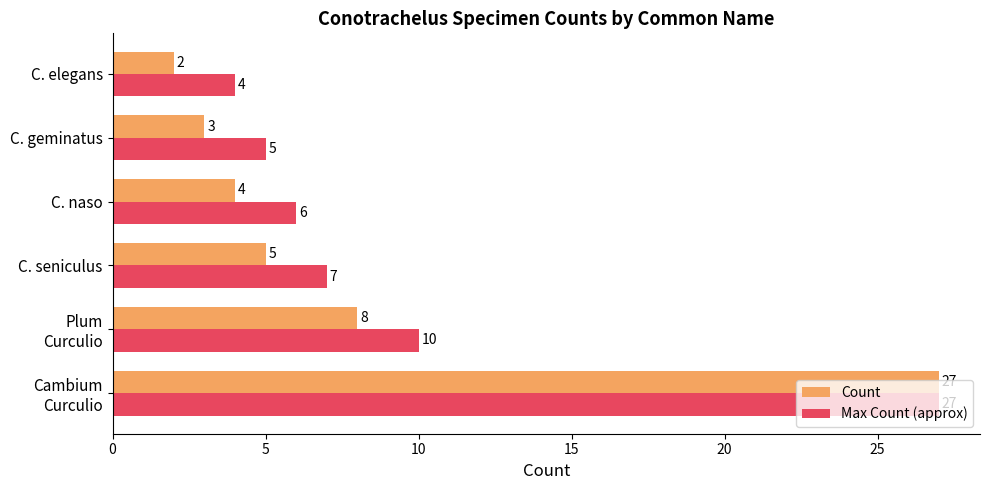

How many values in the Count series are below 5?

3